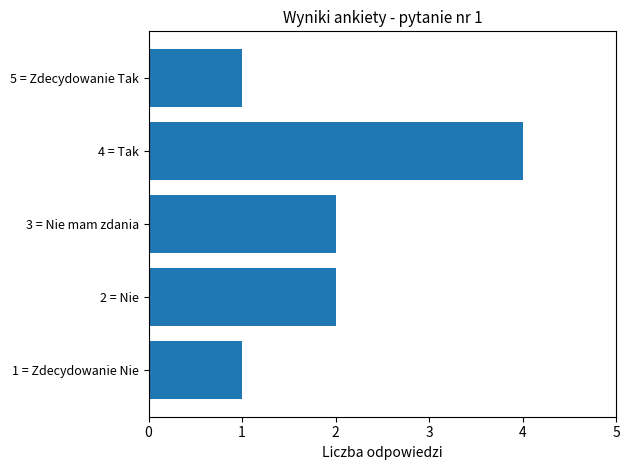

Reading bottom to top, list all the values displayed in this chart.

1	2	2	4	1